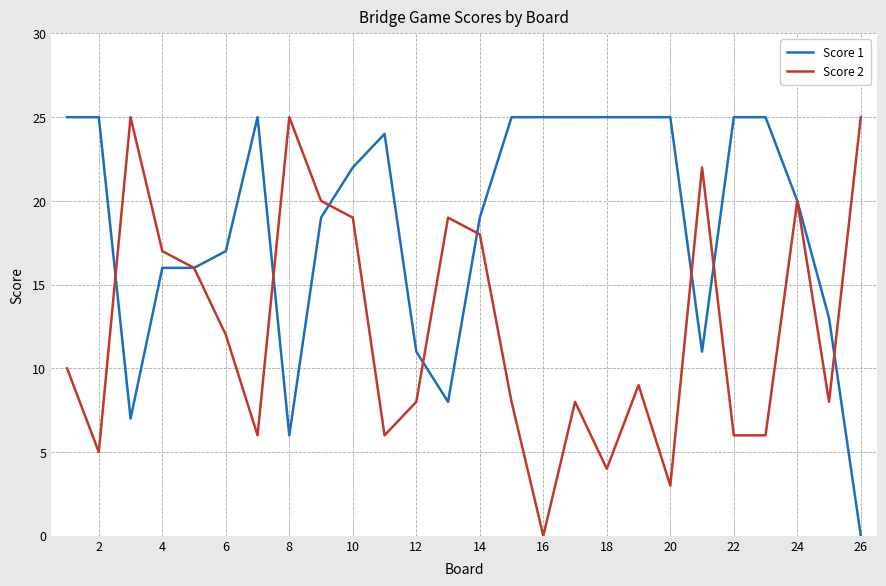

List the series in order of their overall mean, highest first.

Score 1, Score 2